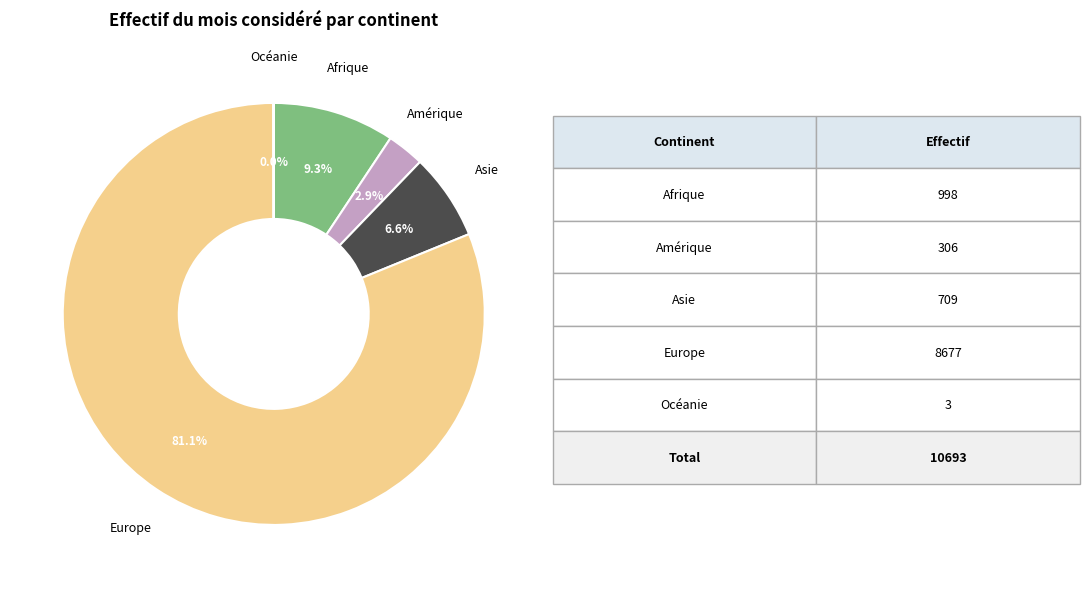

Combined, do Asie and Europe account for over 50%?

Yes